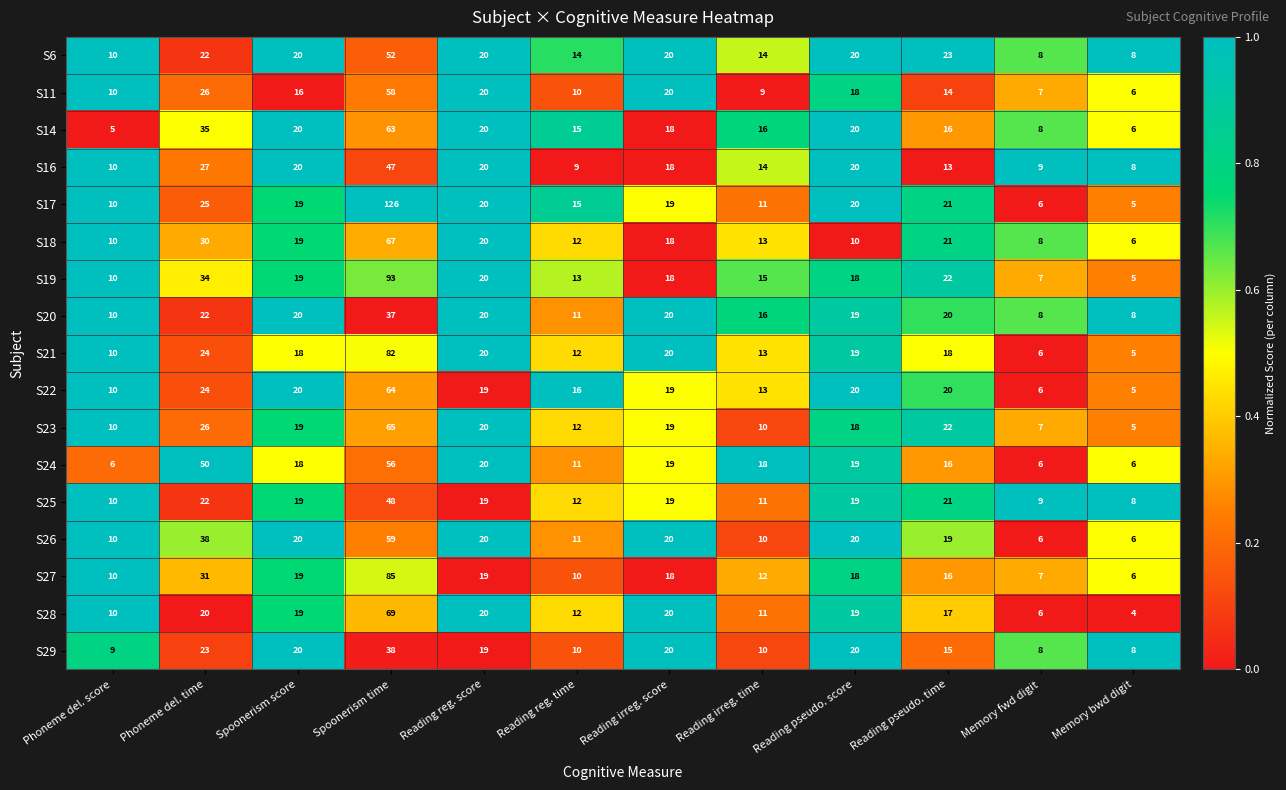

Where is S16 nearest to the value 27?

Phoneme del. time